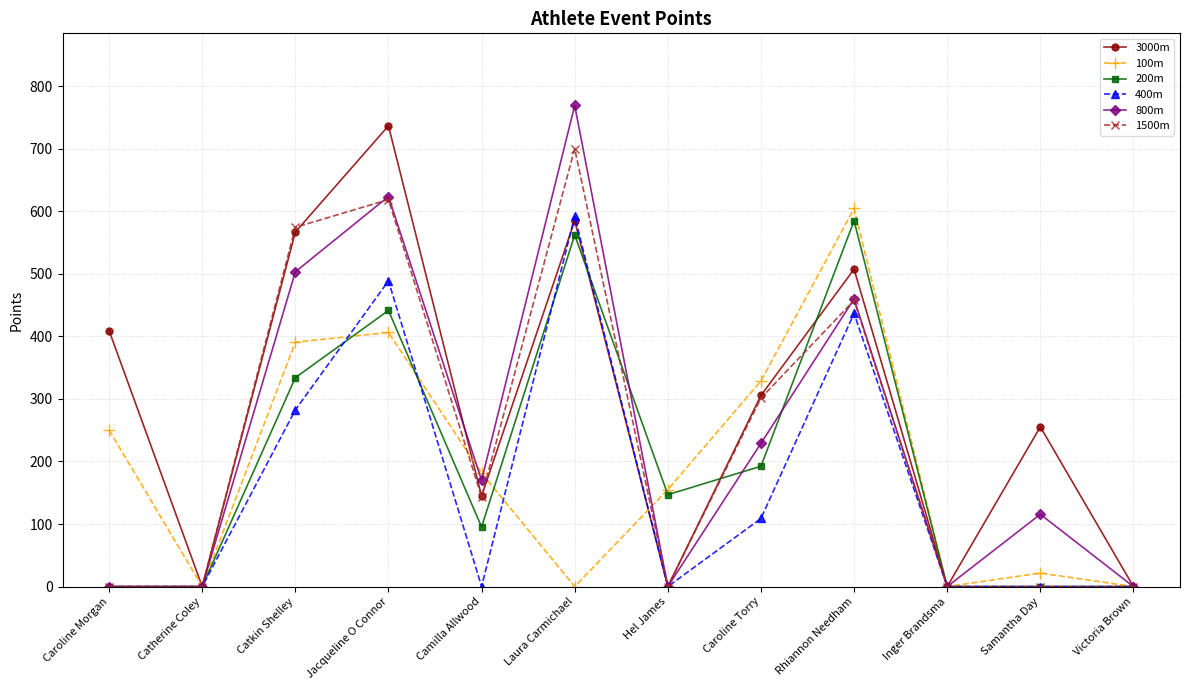

At which label does 200m reach its peak?

Rhiannon Needham